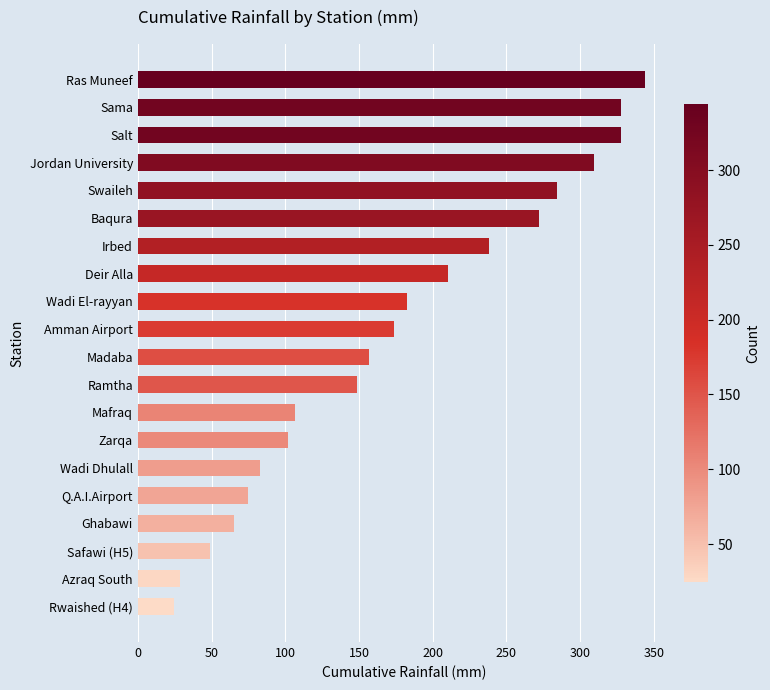

How many bars are there in total?

20